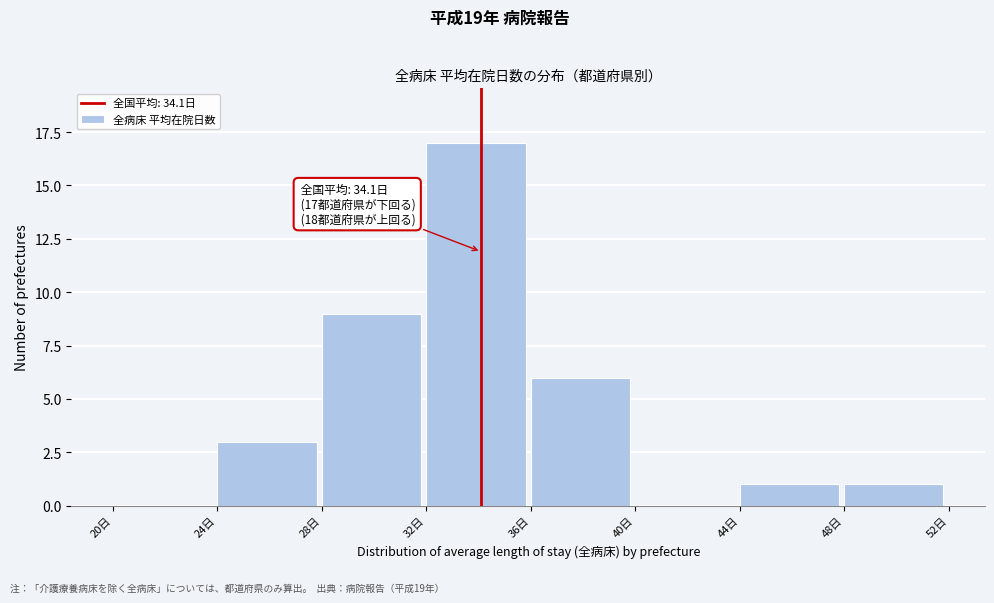

Over which range of the x-axis is the bar tallest?

32 to 36